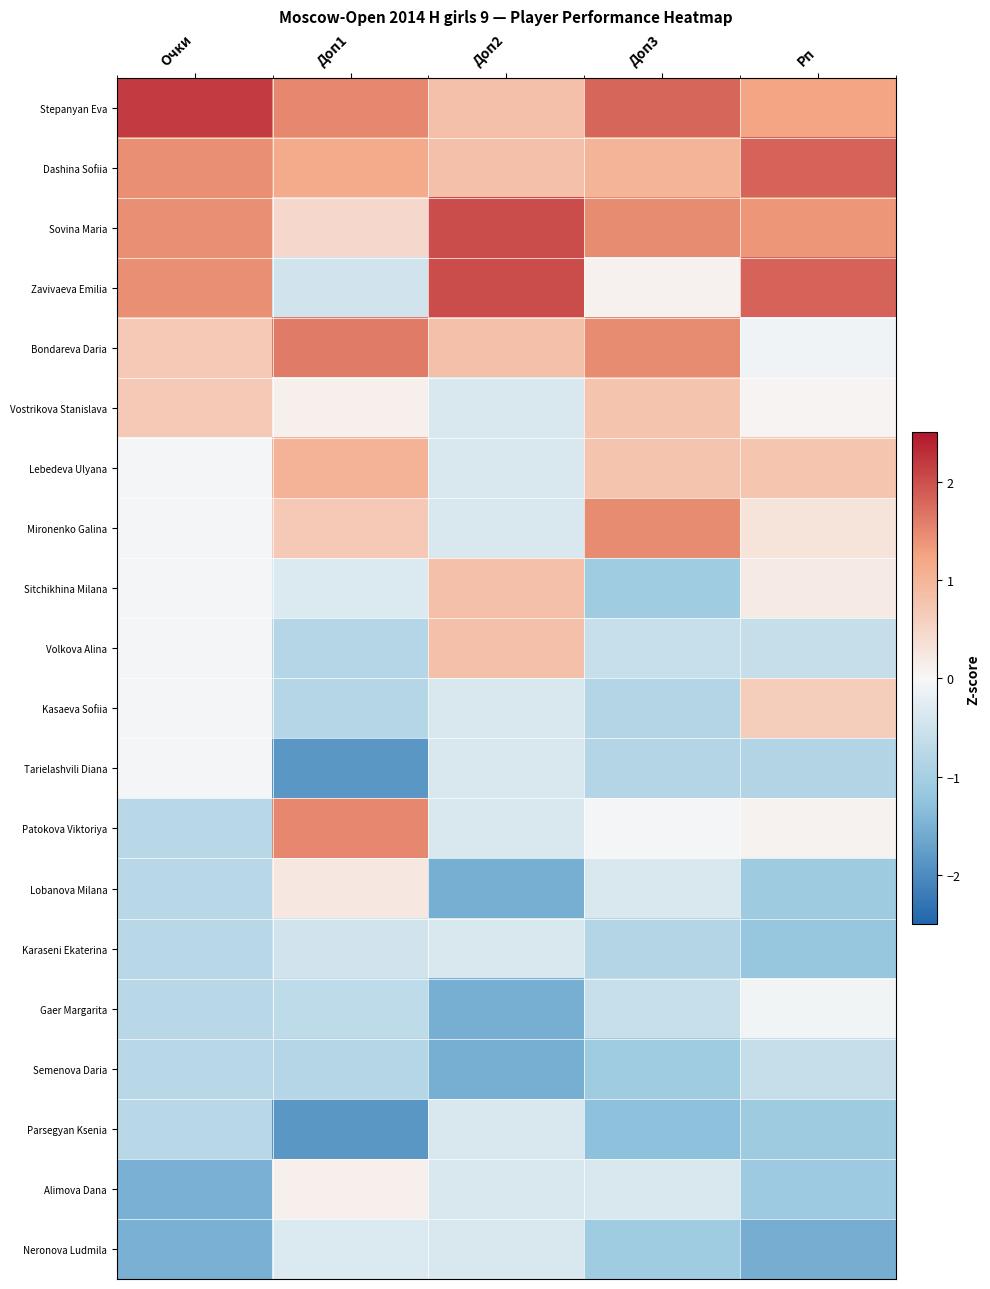

Which series has the largest range (max minus min)?

Zavivaeva Emilia